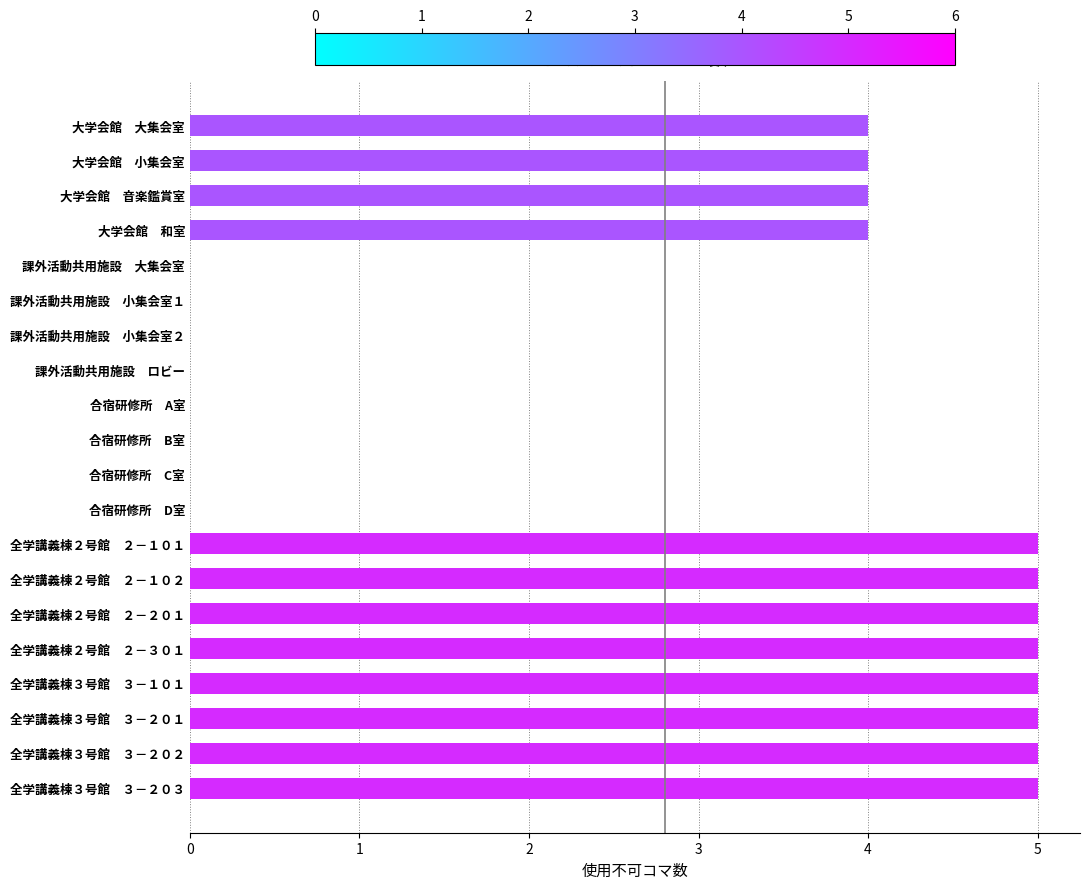

What is the change in value from 大学会館　小集会室 to 合宿研修所　D室?

-4